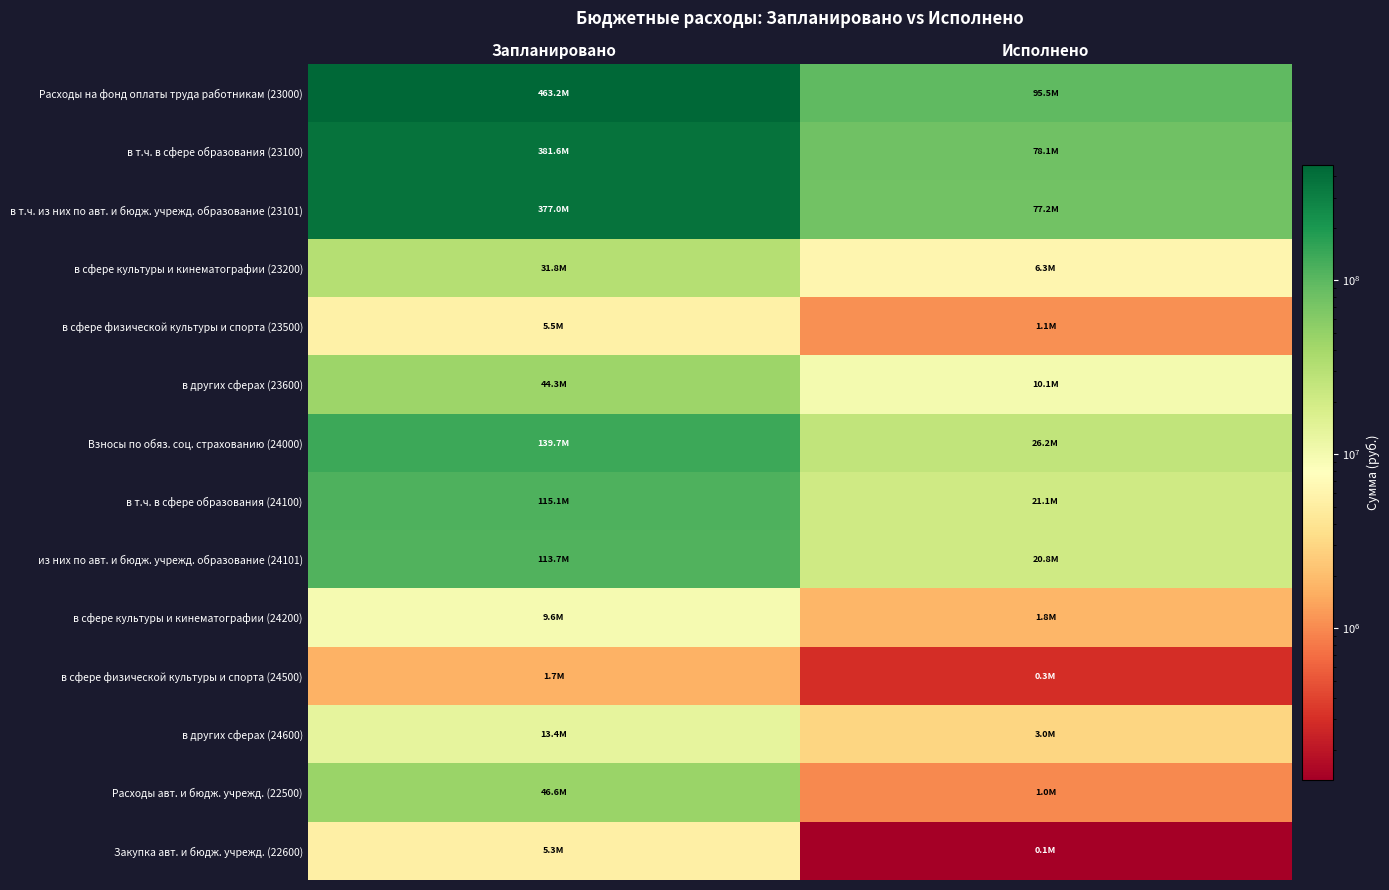

Reading left to right, what are all the values shown in this chart?

Расходы на фонд оплаты труда работникам (23000): Запланировано=463238142.3	Исполнено=95549202.7
в т.ч. в сфере образования (23100): Запланировано=381605564.2	Исполнено=78074452.4
в т.ч. из них по авт. и бюдж. учрежд. образование (23101): Запланировано=376995589.7	Исполнено=77153746.5
в сфере культуры и кинематографии (23200): Запланировано=31814084.8	Исполнено=6285494.3
в сфере физической культуры и спорта (23500): Запланировано=5530481.7	Исполнено=1093891.5
в других сферах (23600): Запланировано=44288011.6	Исполнено=10095364.5
Взносы по обяз. соц. страхованию (24000): Запланировано=139729731.9	Исполнено=26160623.9
в т.ч. в сфере образования (24100): Запланировано=115083867.9	Исполнено=21115546.6
из них по авт. и бюдж. учрежд. образование (24101): Запланировано=113691655.7	Исполнено=20839483.0
в сфере культуры и кинематографии (24200): Запланировано=9599700.9	Исполнено=1790351.9
в сфере физической культуры и спорта (24500): Запланировано=1670205.4	Исполнено=296099.5
в других сферах (24600): Запланировано=13375957.6	Исполнено=2958626.0
Расходы авт. и бюдж. учрежд. (22500): Запланировано=46568388.8	Исполнено=975771.0
Закупка авт. и бюдж. учрежд. (22600): Запланировано=5305046.0	Исполнено=135000.0